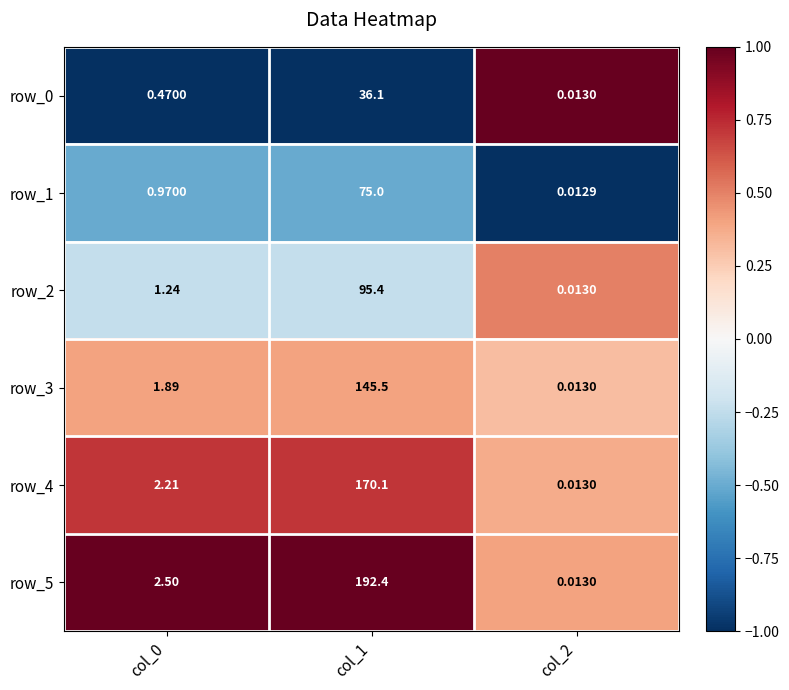

Is the value of row_1 at col_0 greater than the value of row_2 at col_0?

No